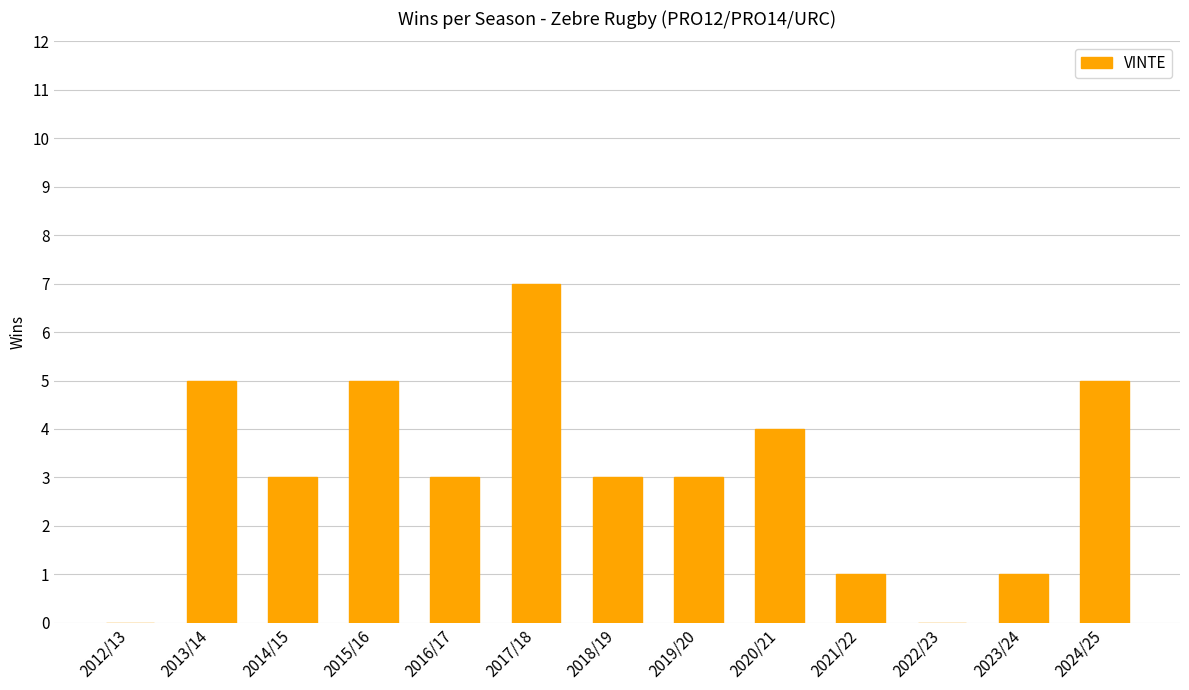

What is the sum of the values at 2016/17 and 2023/24?

4